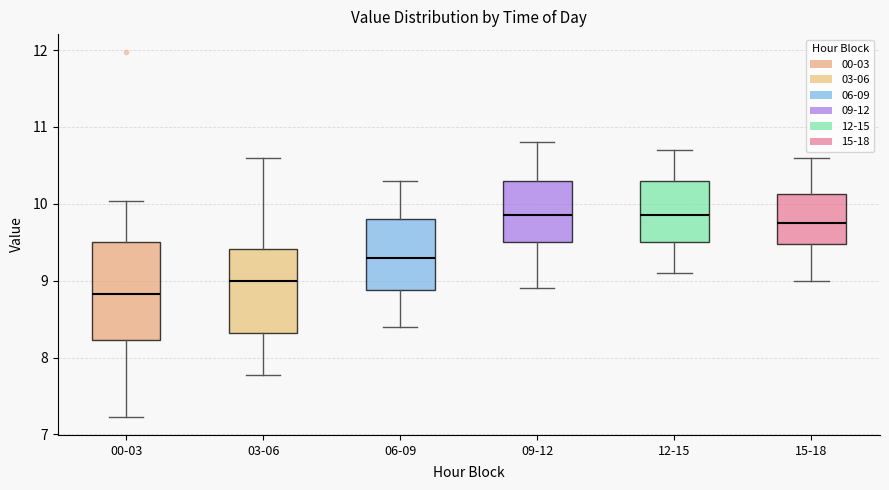

Reading left to right, read every box against the y-axis: the position of its median line, the range the box covers, and the ends of its whiskers. The values are not printed on the chart, so give them approximately, as read against the axis.

00-03: median 8.8, box 8.2 to 9.5, whiskers 7.2 to 10.0
03-06: median 9.0, box 8.3 to 9.4, whiskers 7.8 to 10.6
06-09: median 9.3, box 8.9 to 9.8, whiskers 8.4 to 10.3
09-12: median 9.9, box 9.5 to 10.3, whiskers 8.9 to 10.8
12-15: median 9.9, box 9.5 to 10.3, whiskers 9.1 to 10.7
15-18: median 9.8, box 9.5 to 10.1, whiskers 9.0 to 10.6